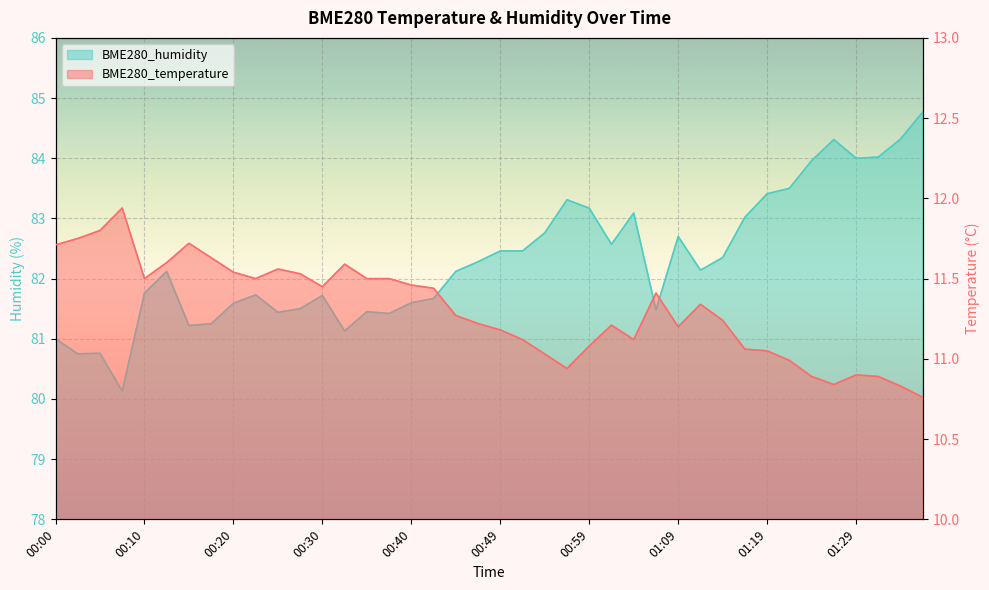

What position from the right is 01:19?

8